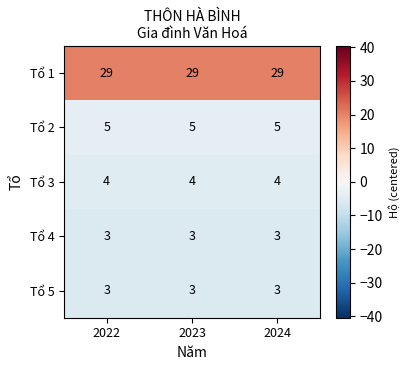

What value does the Tổ 3 series have at 2022?

4